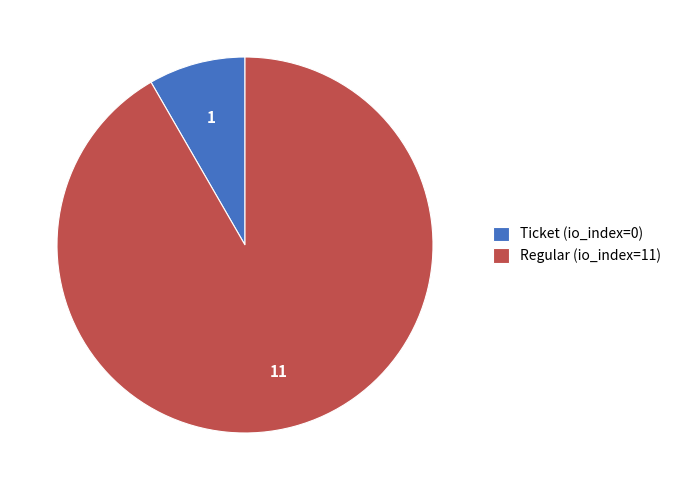

What is the smallest slice in the pie chart?

Ticket (io_index=0)